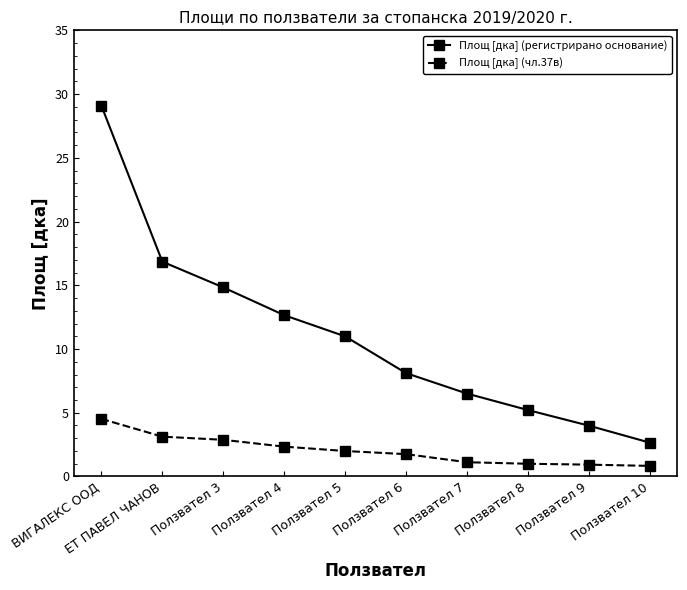

Rank the series by their maximum value, from lowest to highest.

Площ [дка] (чл.37в), Площ [дка] (регистрирано основание)